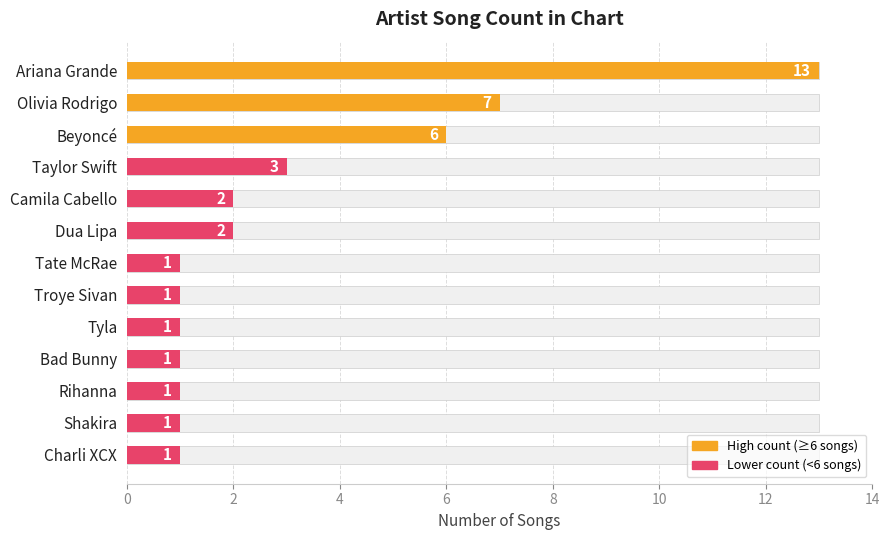

What is the smallest value displayed?

1